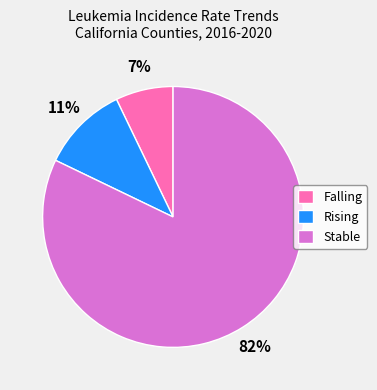

To the nearest percent, what is the average slice percentage?

33%